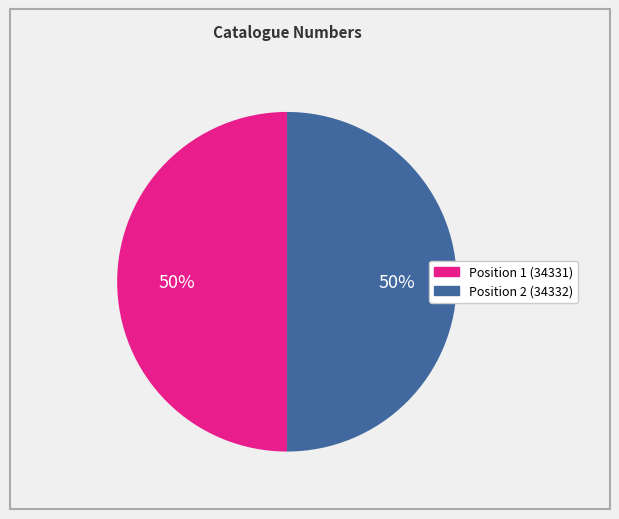

True or false: Position 1 (34331) accounts for 50% of the total.

True